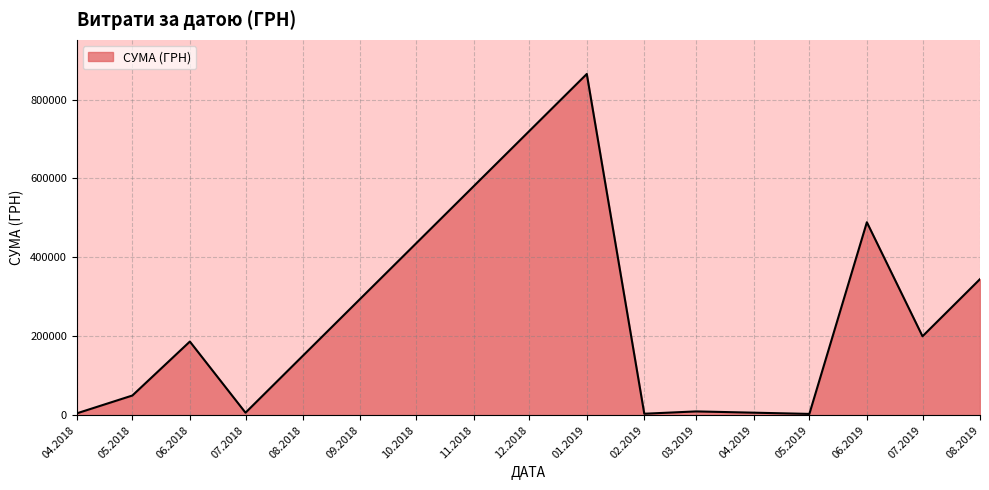

Is it true that the value at 06.2019 is 299946.9?

False